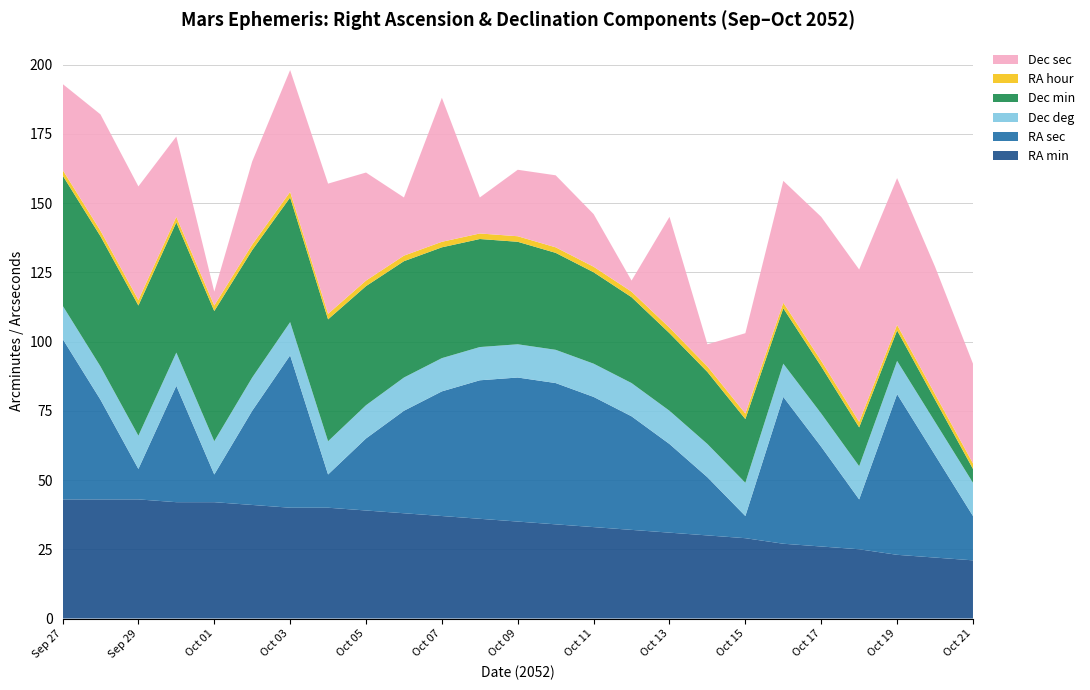

Reading left to right, what are all the values shown in this chart?

RA min: 43	43	43	42	42	41	40	40	39	38	37	36	35	34	33	32	31	30	29	27	26	25	23	22	21
RA sec: 58	36	11	42	10	34	55	12	26	37	45	50	52	51	47	41	32	21	8	53	36	18	58	37	16
Dec deg: 12	12	12	12	12	12	12	12	12	12	12	12	12	12	12	12	12	12	12	12	12	12	12	12	12
Dec min: 47	47	47	47	47	46	45	44	43	42	40	39	37	35	33	31	28	26	23	20	17	14	11	8	5
RA hour: 2	2	2	2	2	2	2	2	2	2	2	2	2	2	2	2	2	2	2	2	2	2	2	2	2
Dec sec: 31	42	41	29	5	30	44	47	39	21	52	13	24	26	19	4	40	8	29	44	52	55	53	46	36